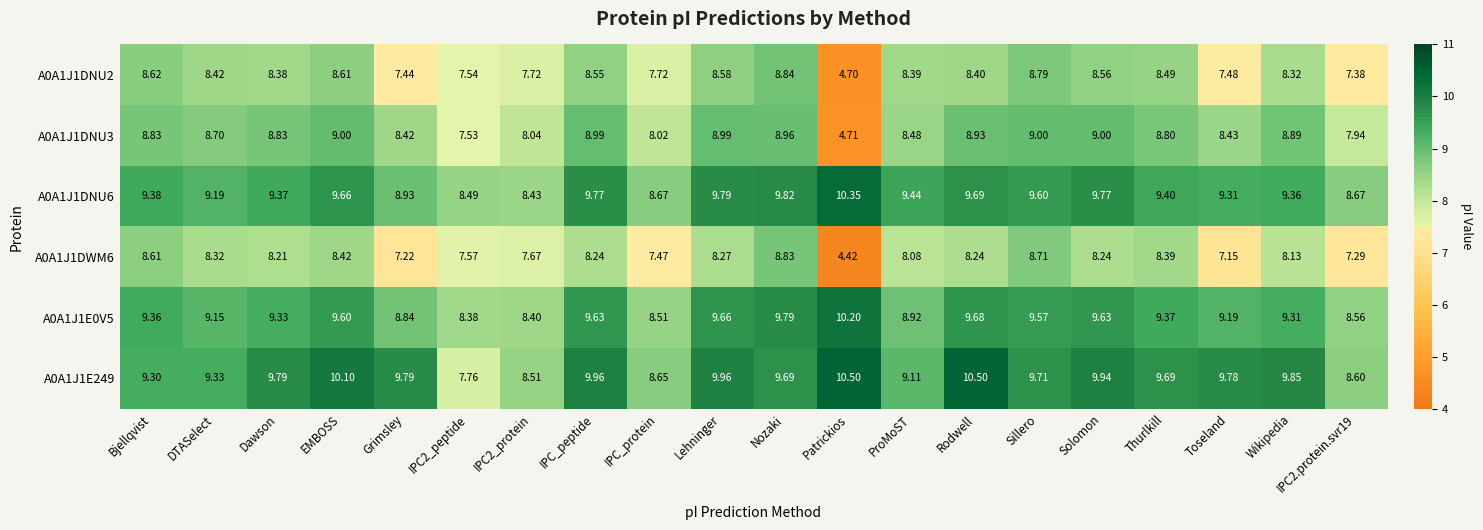

How many values in the A0A1J1DNU2 series are below 8?

7